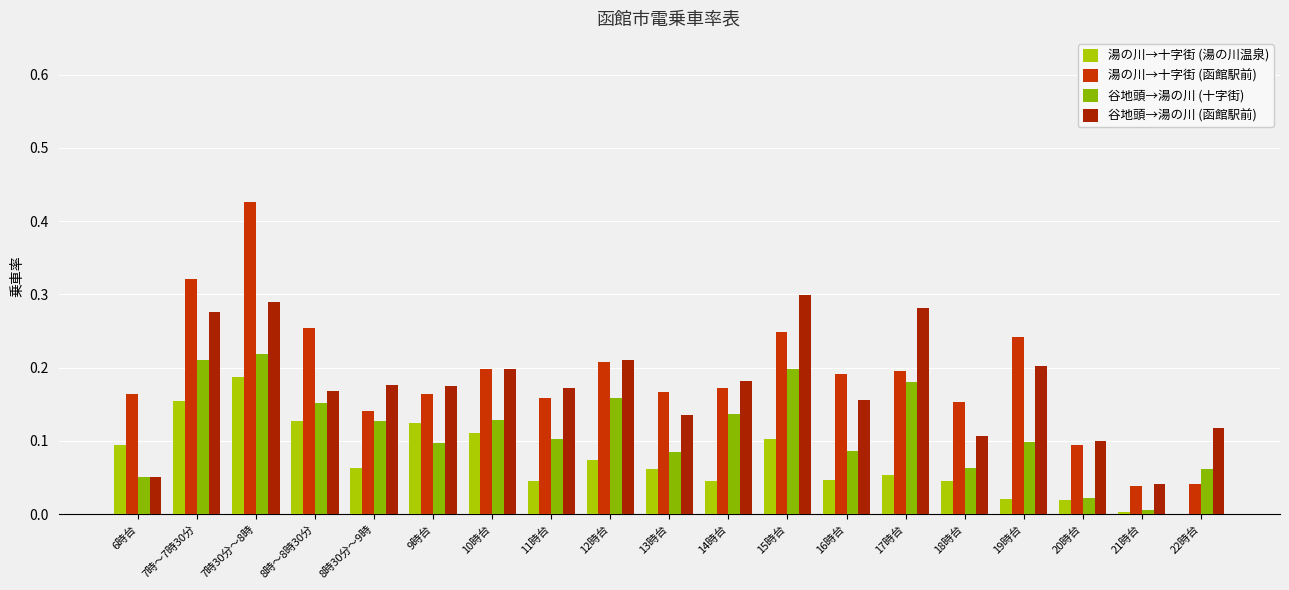

How many data points does each series have?

19